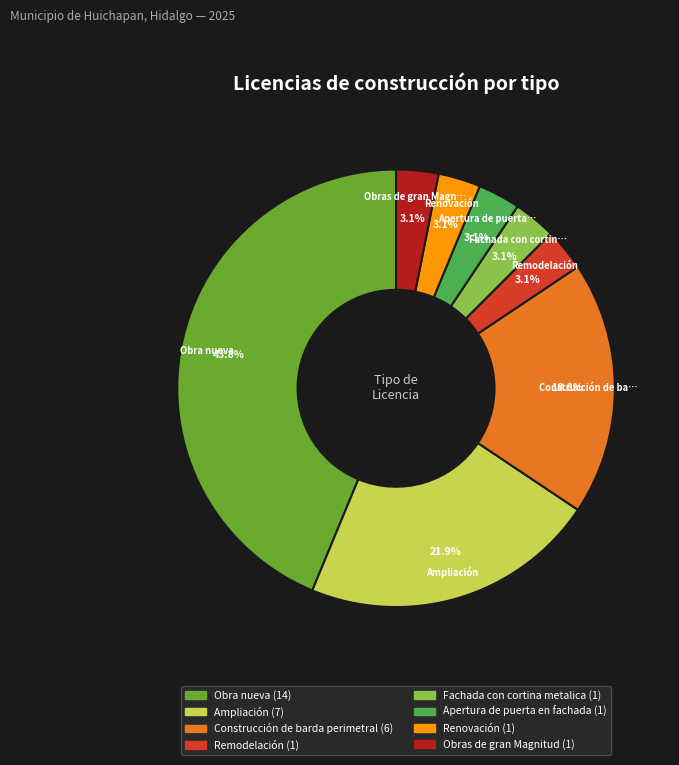

True or false: Construcción de barda perimetral accounts for 32% of the total.

False